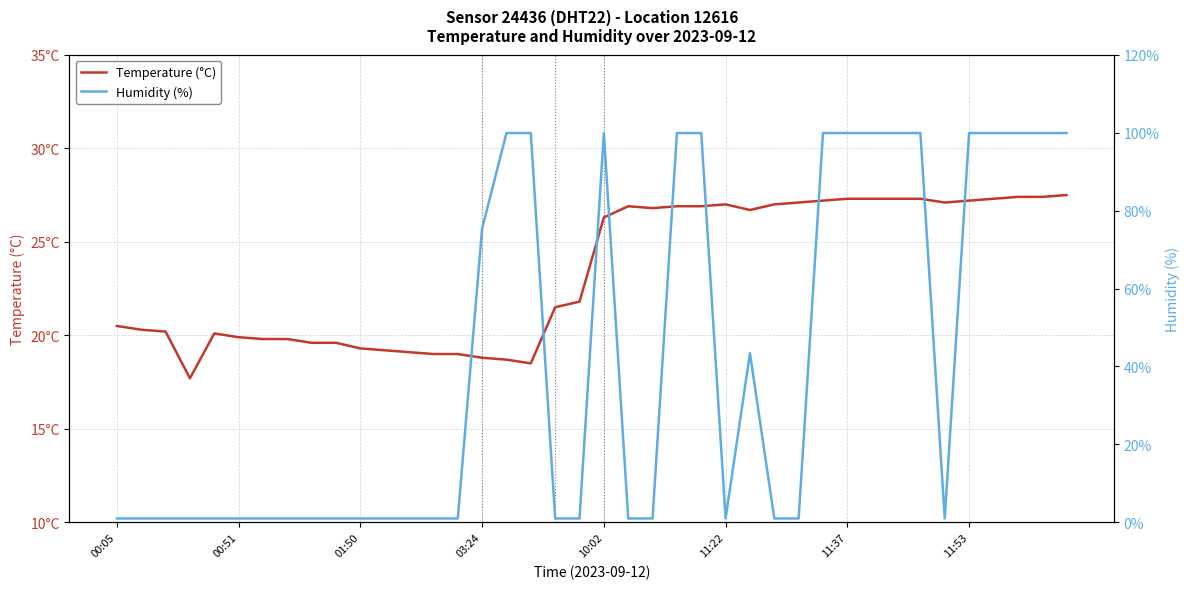

True or false: Temperature (°C) has more than 0 interior local peaks.

True